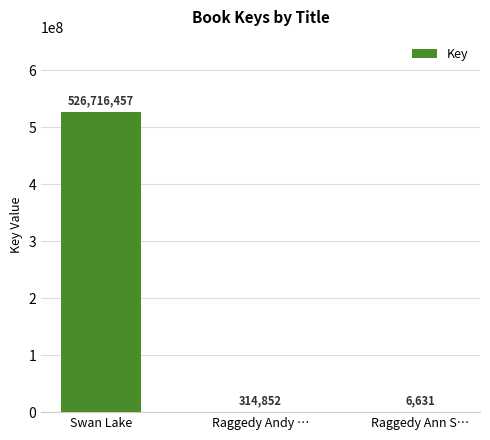

At which label does the data first exceed 314852?

Swan Lake